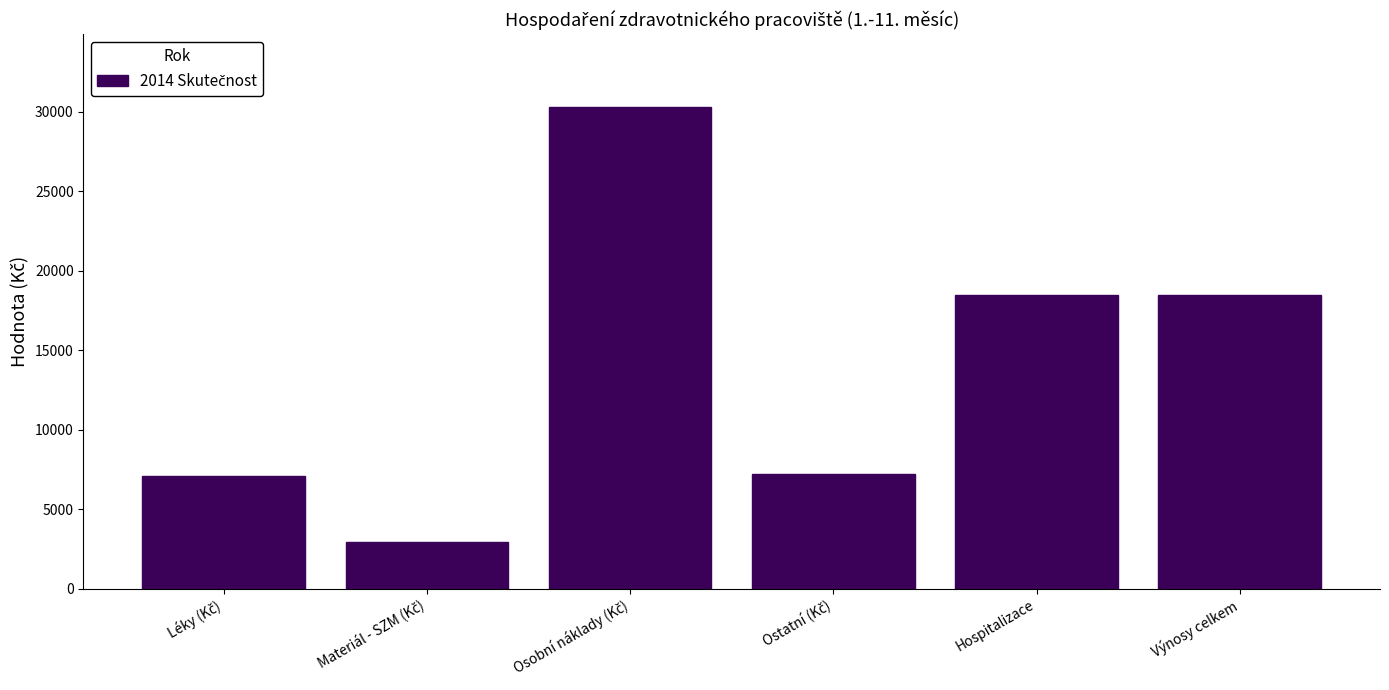

Reading right to left, extract all data points from this chart.

18478.3	18478.3	7191.5	30313.9	2950.6	7050.3